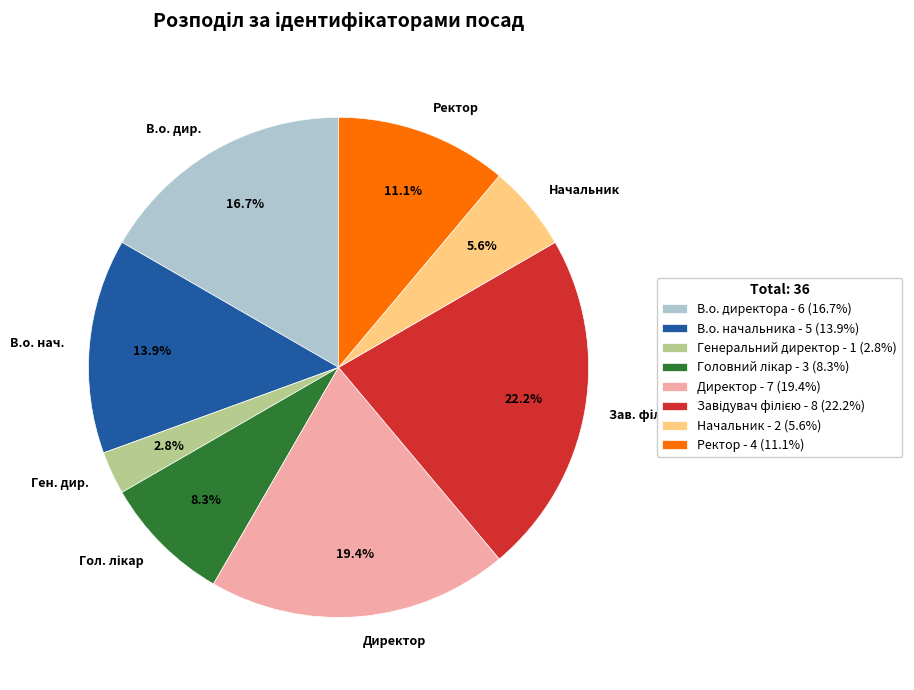

Is В.о. дир. the majority of the pie?

No